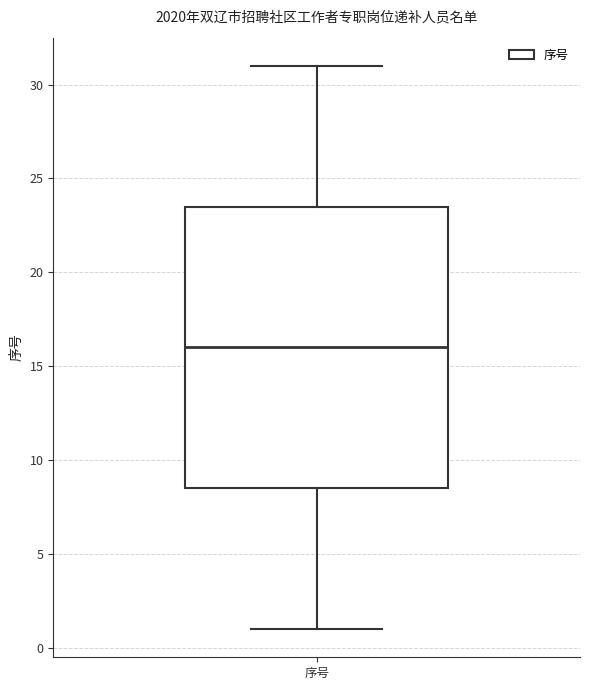

Where does the lower whisker of the box for 序号 end on the y-axis? The values are not printed on the chart, so give them approximately, as read against the axis.

1.0